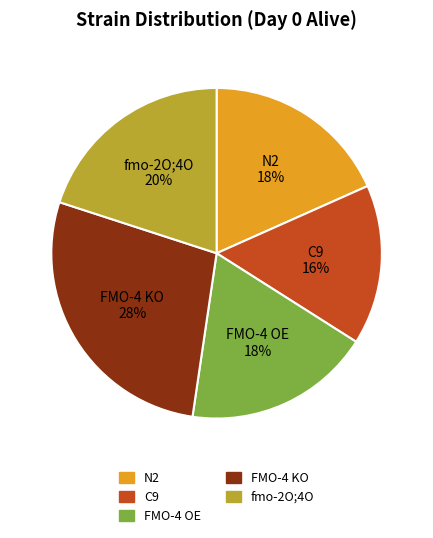

True or false: N2 accounts for 25% of the total.

False